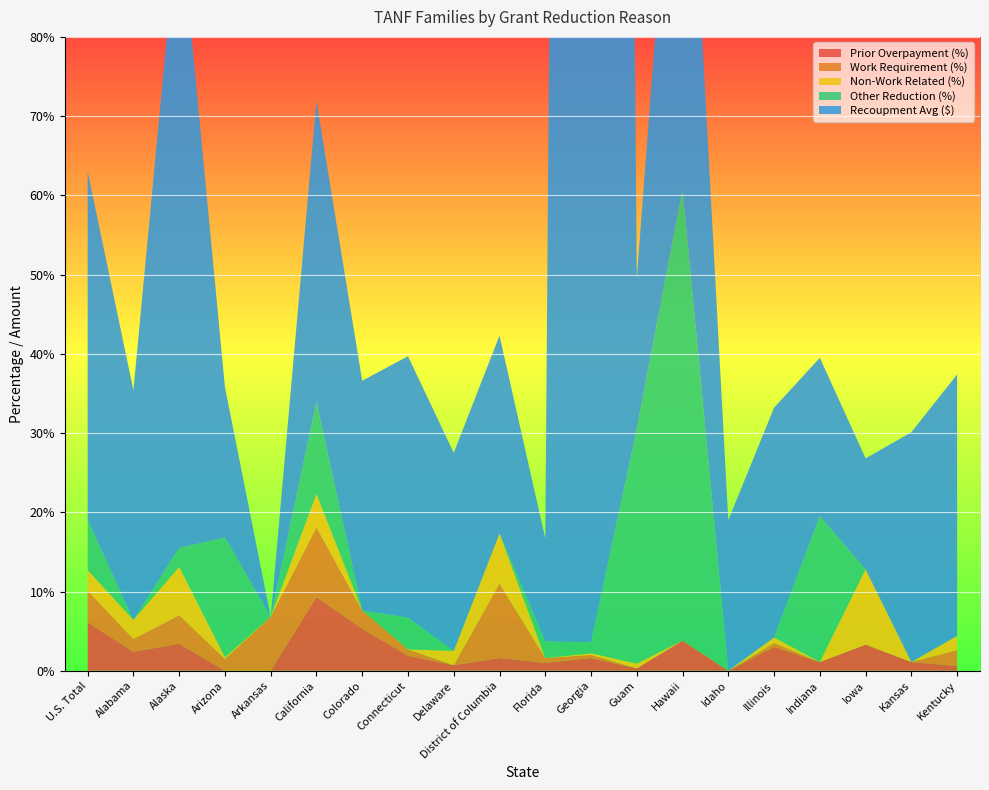

Reading left to right, extract all data points from this chart.

Prior Overpayment (%): U.S. Total=6.1	Alabama=2.4	Alaska=3.4	Arizona=0.0	Arkansas=0.0	California=9.3	Colorado=5.3	Connecticut=1.9	Delaware=0.7	District of Columbia=1.6	Florida=1.0	Georgia=1.6	Guam=0.3	Hawaii=3.8	Idaho=0.0	Illinois=3.0	Indiana=1.1	Iowa=3.3	Kansas=1.1	Kentucky=0.6
Work Requirement (%): U.S. Total=4.0	Alabama=1.6	Alaska=3.6	Arizona=1.5	Arkansas=6.8	California=8.8	Colorado=2.3	Connecticut=0.8	Delaware=0.0	District of Columbia=9.4	Florida=0.6	Georgia=0.4	Guam=0.0	Hawaii=0.0	Idaho=0.0	Illinois=0.5	Indiana=0.0	Iowa=0.0	Kansas=0.0	Kentucky=2.0
Non-Work Related (%): U.S. Total=2.6	Alabama=2.4	Alaska=6.1	Arizona=0.2	Arkansas=0.0	California=4.2	Colorado=0.0	Connecticut=0.0	Delaware=1.8	District of Columbia=6.3	Florida=0.0	Georgia=0.2	Guam=0.6	Hawaii=0.0	Idaho=0.0	Illinois=0.7	Indiana=0.0	Iowa=9.5	Kansas=0.0	Kentucky=1.8
Other Reduction (%): U.S. Total=6.3	Alabama=0.0	Alaska=2.4	Arizona=15.1	Arkansas=0.0	California=11.6	Colorado=0.0	Connecticut=4.0	Delaware=0.0	District of Columbia=0.0	Florida=2.1	Georgia=1.4	Guam=29.6	Hawaii=57.0	Idaho=0.0	Illinois=0.0	Indiana=18.4	Iowa=0.0	Kansas=0.0	Kentucky=0.0
Recoupment Avg ($): U.S. Total=44.0	Alabama=29.0	Alaska=81.0	Arizona=19.0	Arkansas=0.0	California=38.0	Colorado=29.0	Connecticut=33.0	Delaware=25.0	District of Columbia=25.0	Florida=13.0	Georgia=751.0	Guam=19.0	Hawaii=65.0	Idaho=19.0	Illinois=29.0	Indiana=20.0	Iowa=14.0	Kansas=29.0	Kentucky=33.0